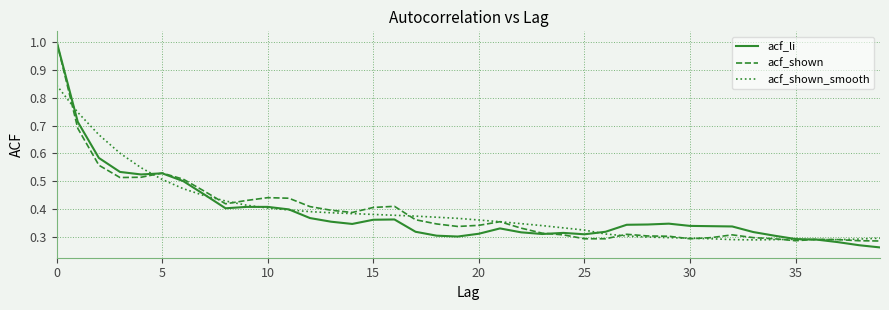

What is the highest value of the acf_shown series?

1.0